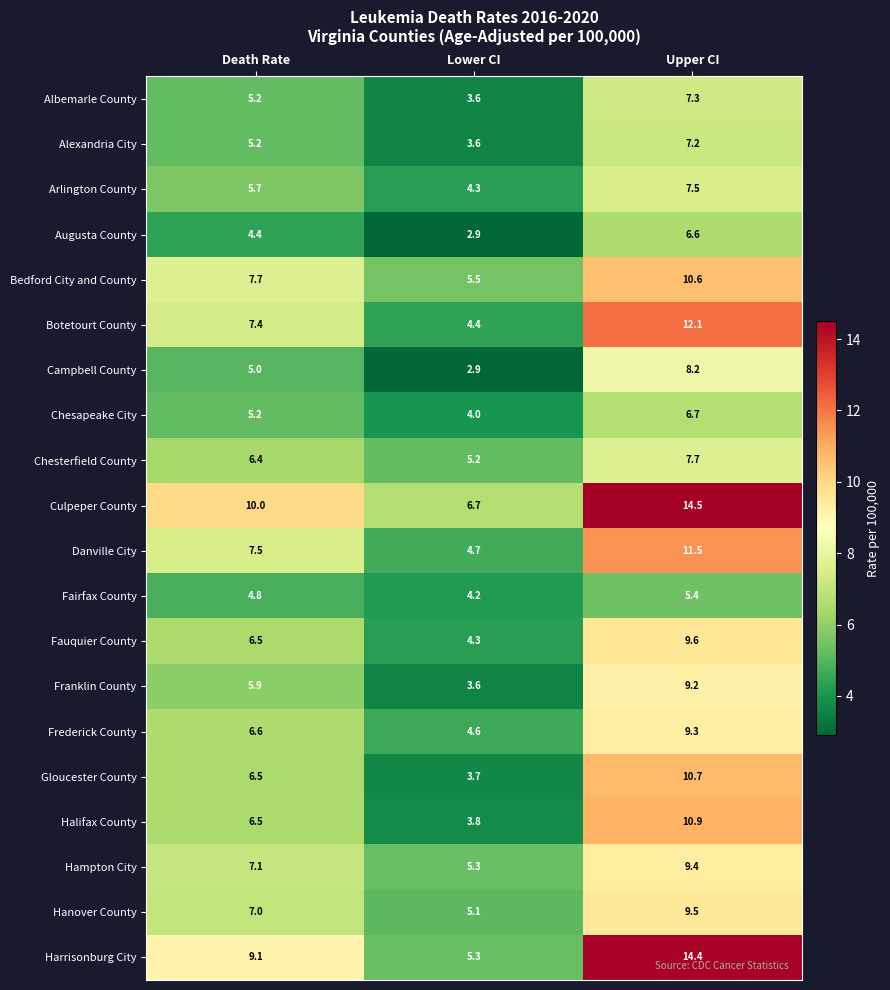

What is the sum of the Hampton City values at Upper CI and Lower CI?

14.7